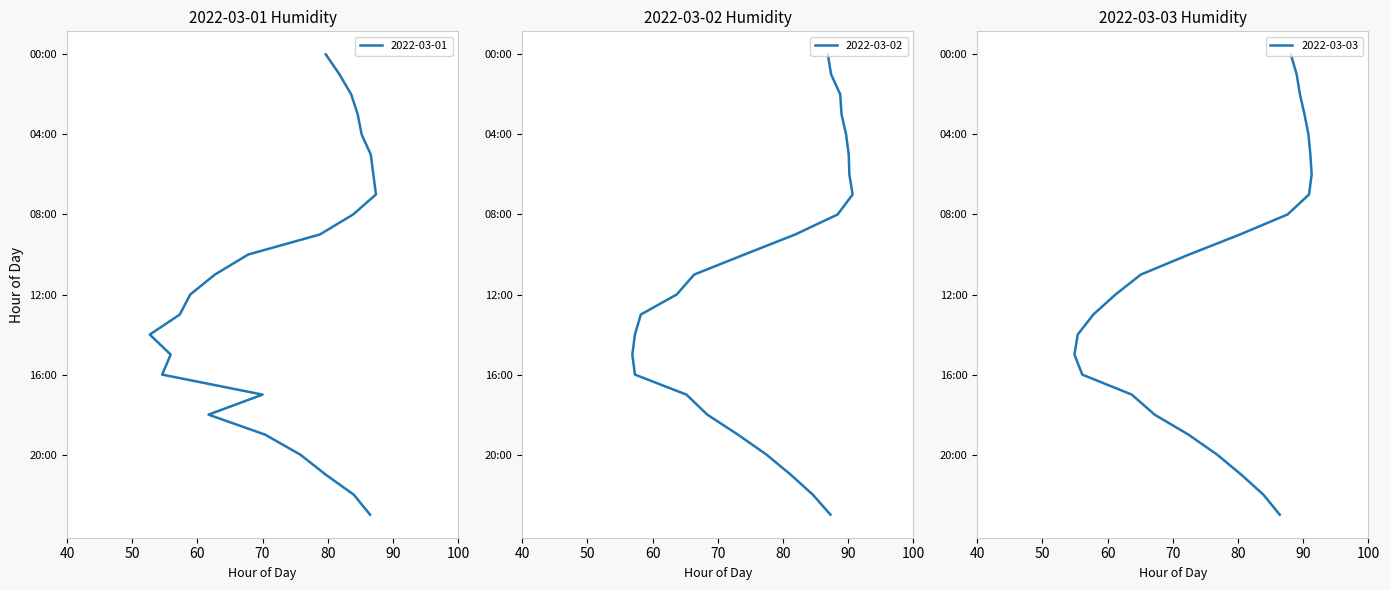

What is the label of the 6th point from the right?

18:00